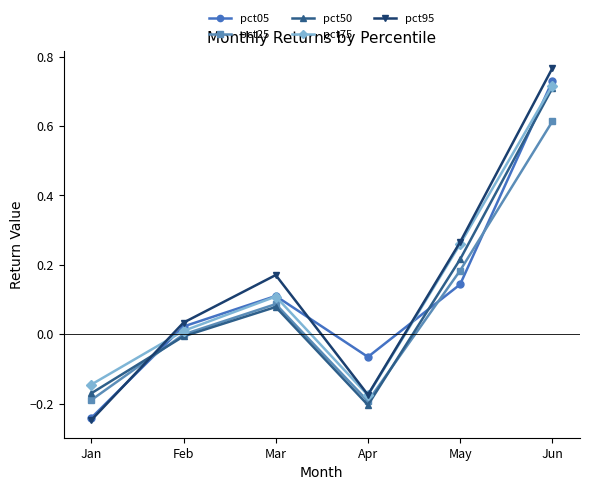

The value of pct95 at Mar is 0.1. True or false?

False